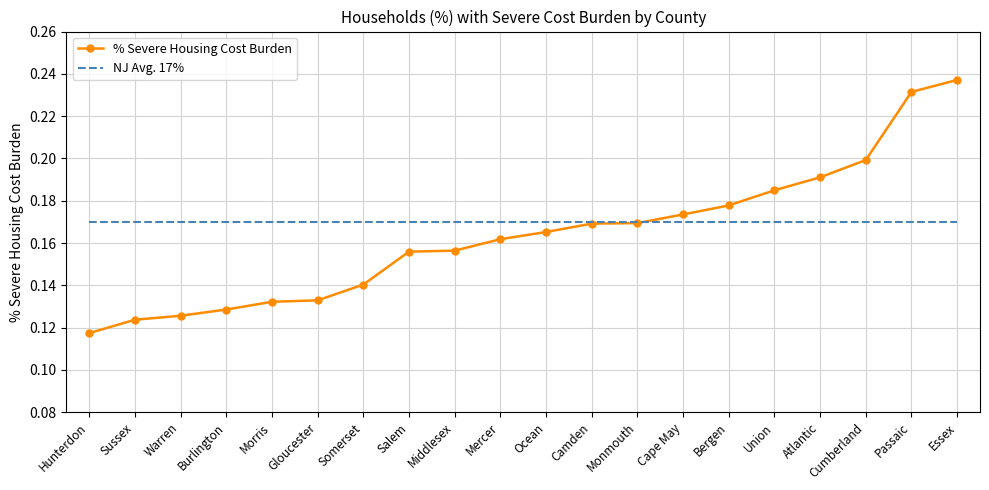

Which category has the highest value in the % Severe Housing Cost Burden series?

Essex